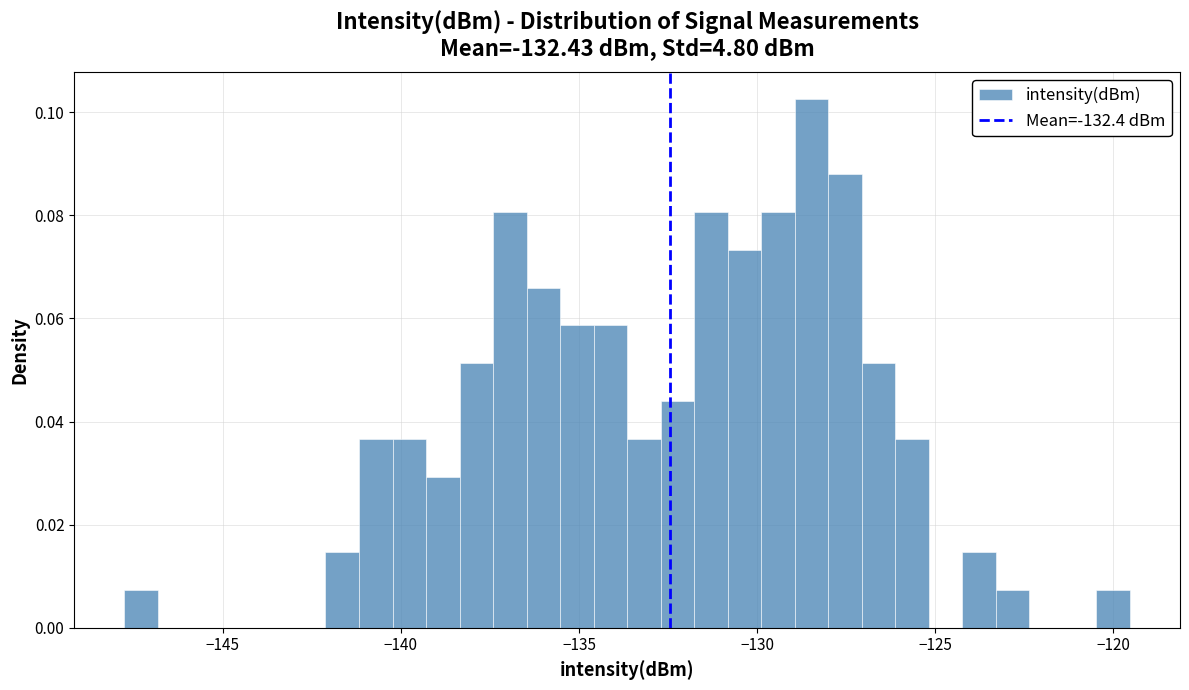

Around what value on the x-axis is the tallest bar? Give the approximate position of its centre, as read against the axis.

-128.5